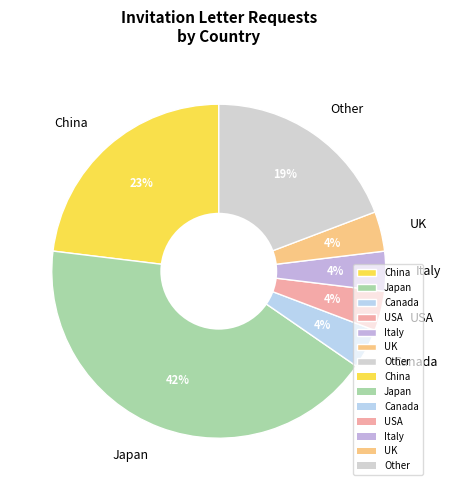

Count the number of slices in the pie.

7